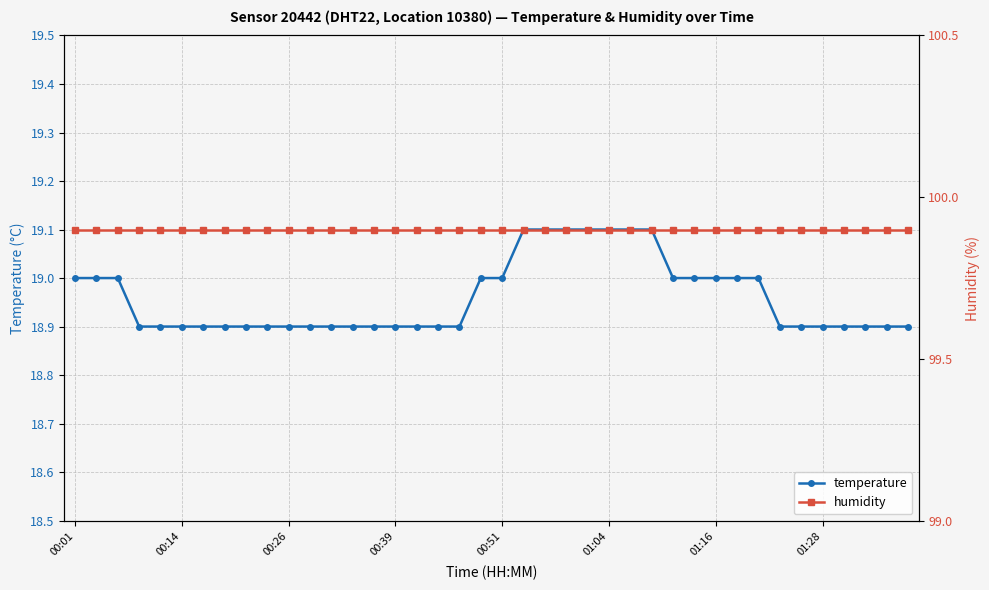

Which series has the largest total across all categories?

humidity